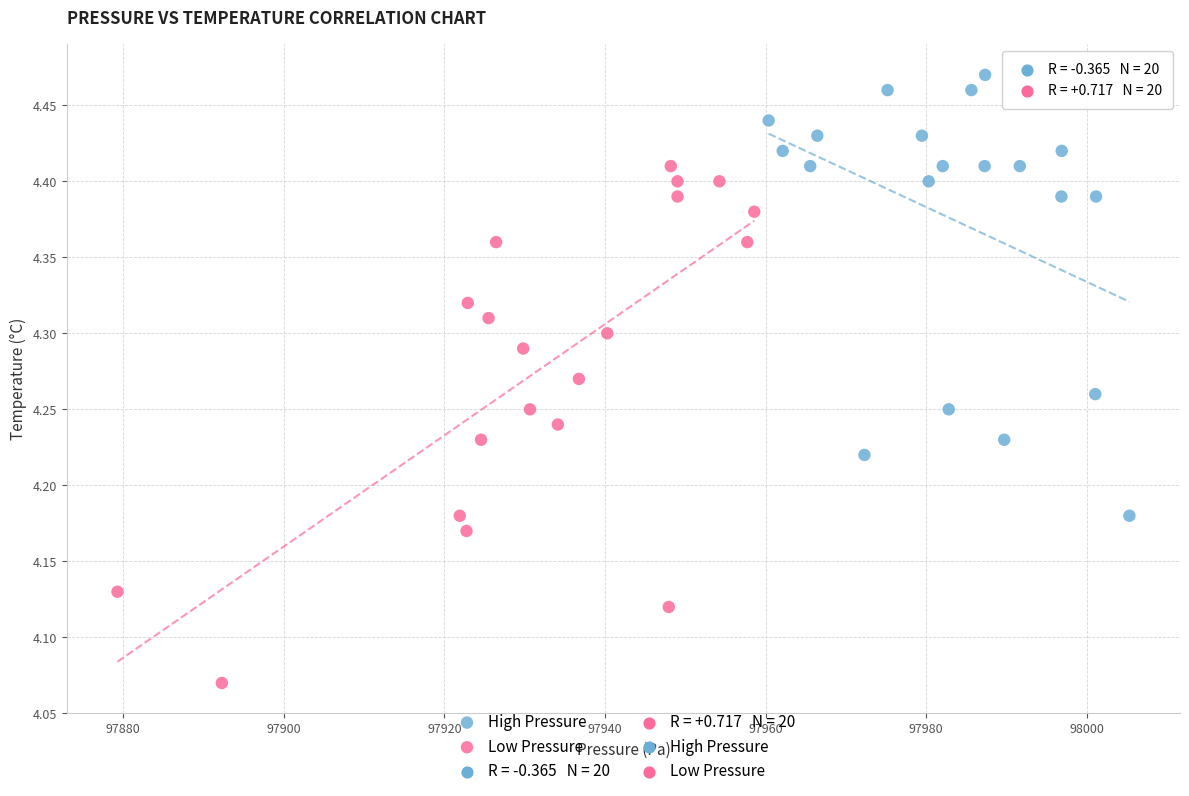

Which series reaches the minimum Y coordinate?

Low Pressure